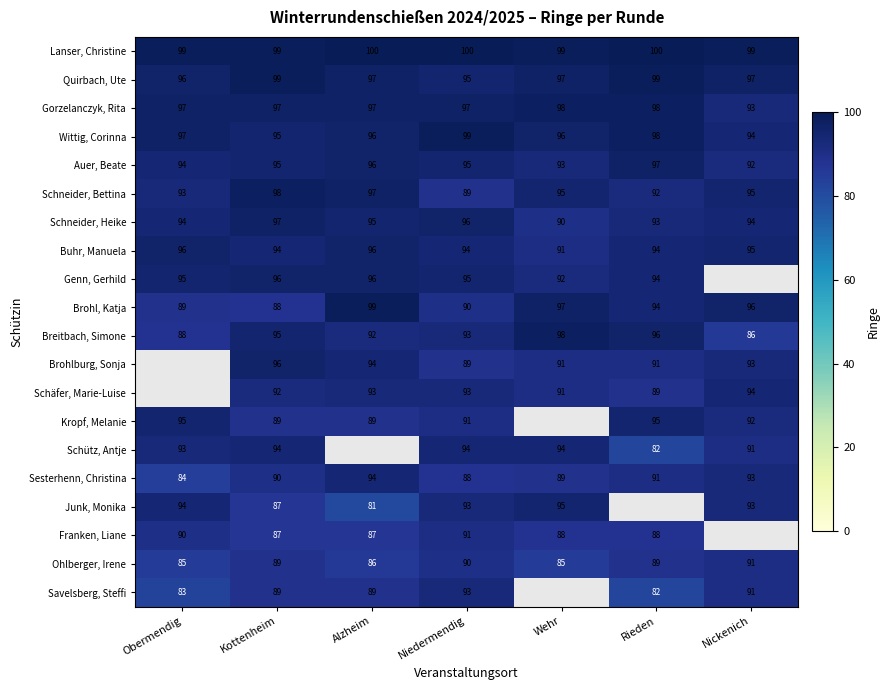

Is it true that Wittig, Corinna equals 171 at Wehr?

False